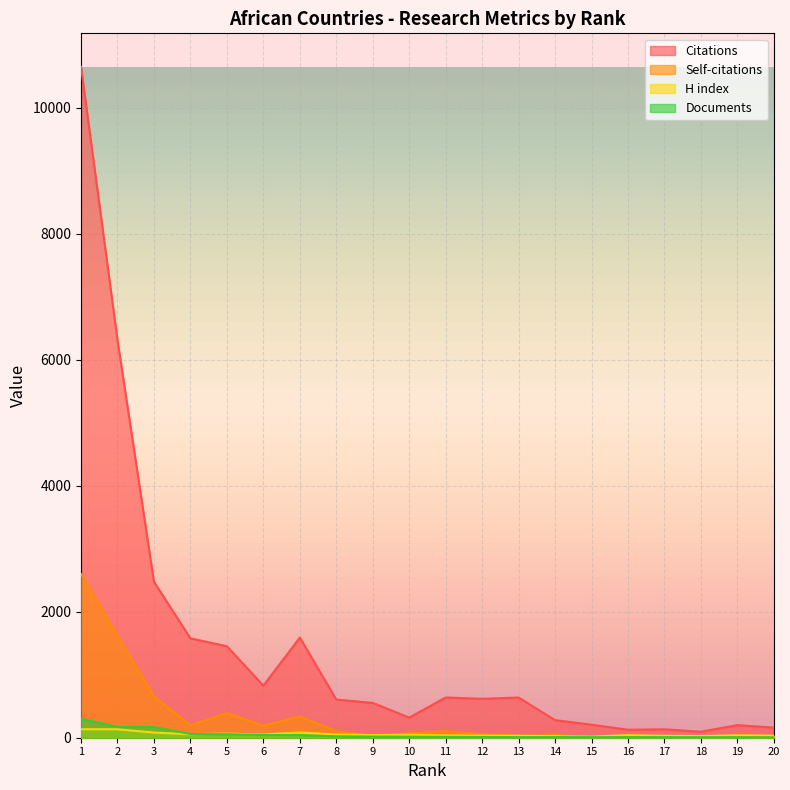

At which label does Citations reach its peak?

1